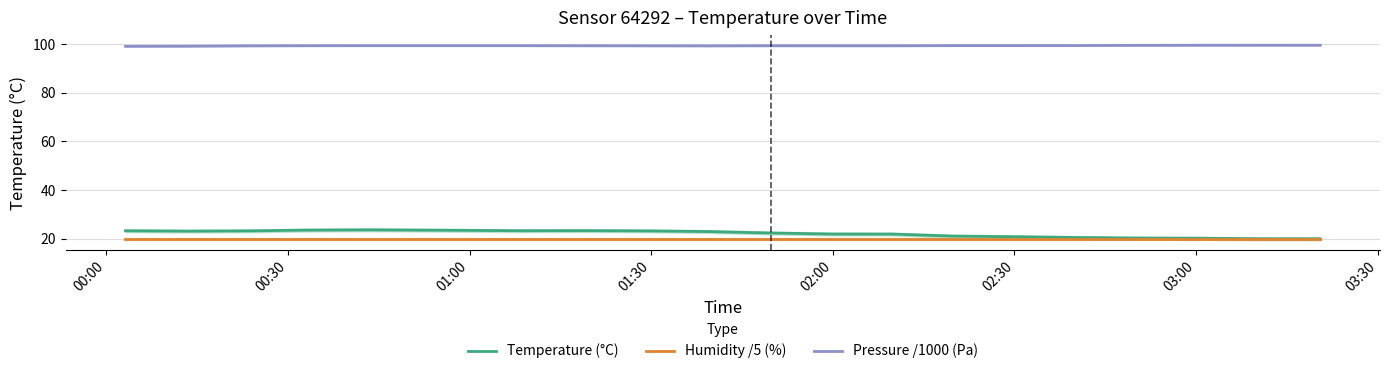

What is the lowest value of the Pressure /1000 (Pa) series?

99.1